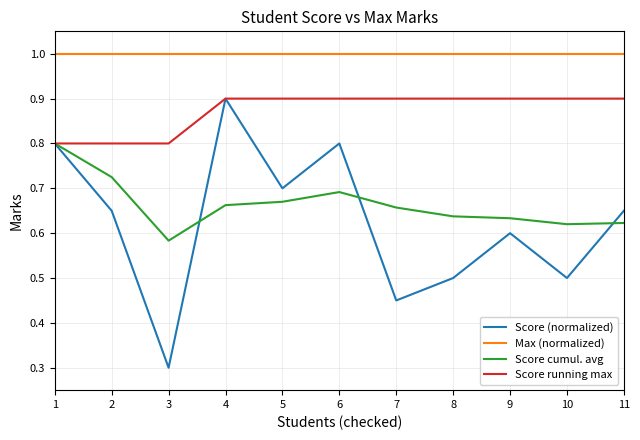

How many lines are shown in the chart?

4